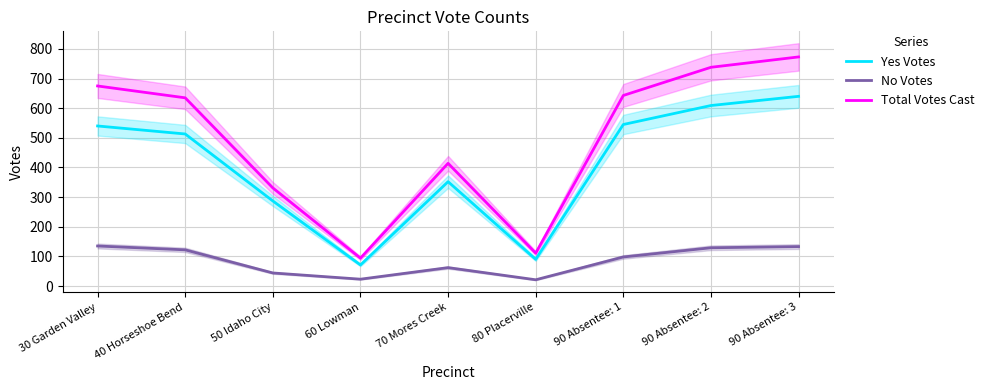

Reading right to left, extract all data points from this chart.

Yes Votes: 90 Absentee: 3=640	90 Absentee: 2=609	90 Absentee: 1=545	80 Placerville=90	70 Mores Creek=352	60 Lowman=71	50 Idaho City=287	40 Horseshoe Bend=513	30 Garden Valley=540
No Votes: 90 Absentee: 3=133	90 Absentee: 2=129	90 Absentee: 1=98	80 Placerville=21	70 Mores Creek=62	60 Lowman=23	50 Idaho City=44	40 Horseshoe Bend=122	30 Garden Valley=135
Total Votes Cast: 90 Absentee: 3=773	90 Absentee: 2=738	90 Absentee: 1=643	80 Placerville=111	70 Mores Creek=414	60 Lowman=94	50 Idaho City=331	40 Horseshoe Bend=635	30 Garden Valley=675